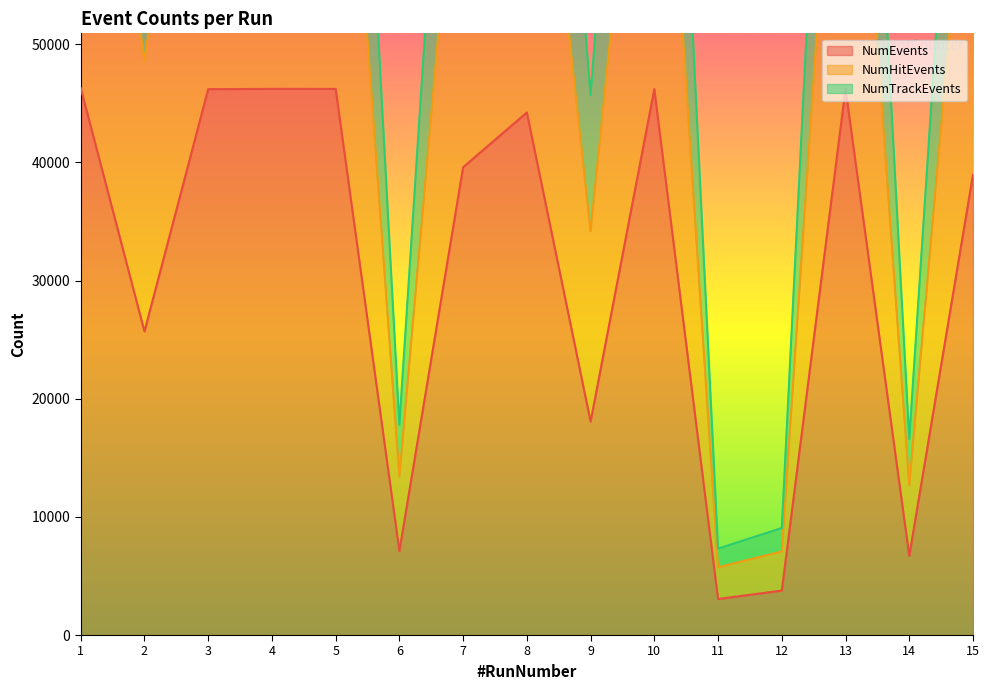

What is the minimum value for NumHitEvents?

5732